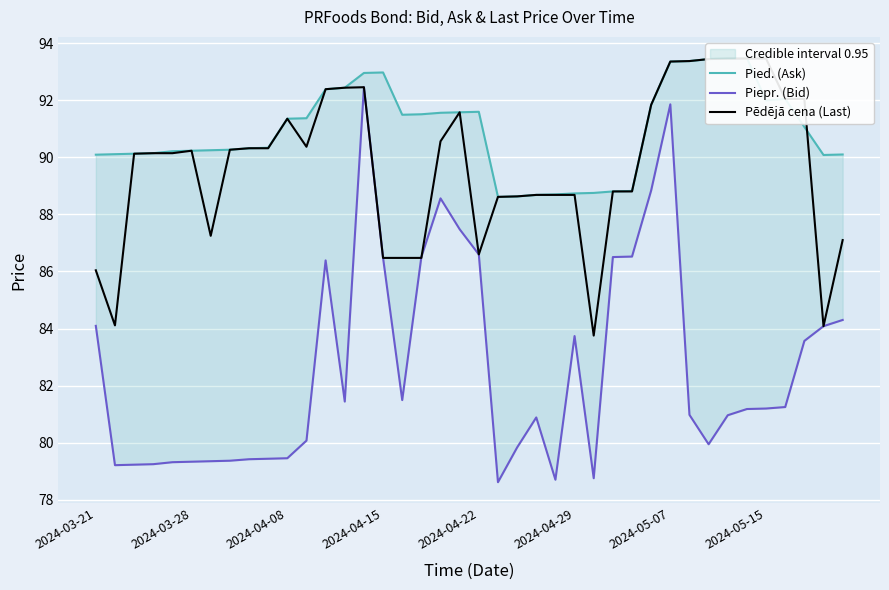

Which series has the largest range (max minus min)?

Piepr. (Bid)